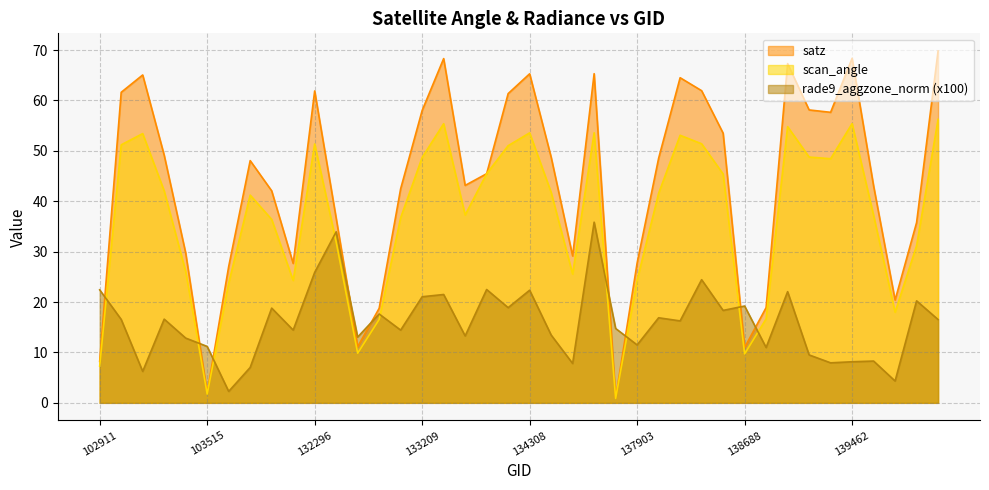

What is the spread (max minus min) of values at 103396?

16.9